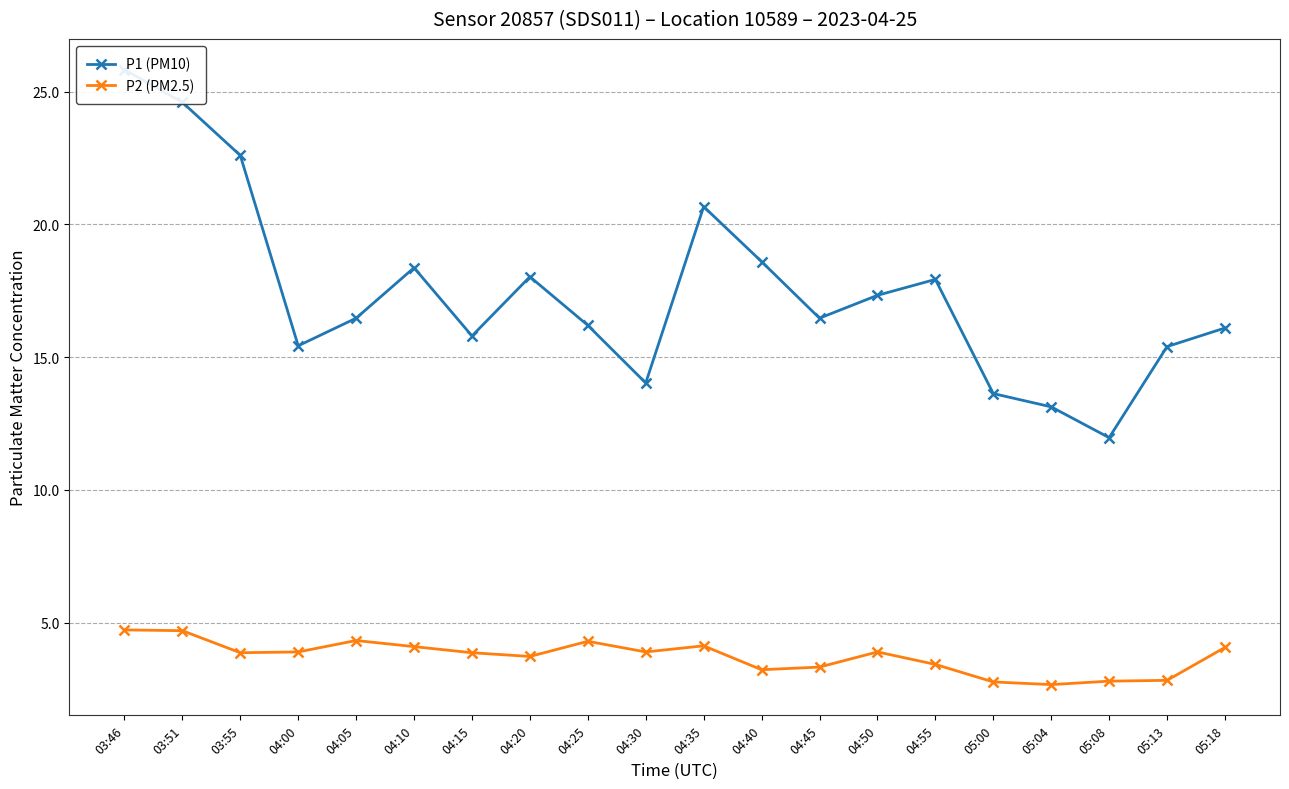

Rank the categories by P1 (PM10) value from highest to lowest.

03:46, 03:51, 03:55, 04:35, 04:40, 04:10, 04:20, 04:55, 04:50, 04:05, 04:45, 04:25, 05:18, 04:15, 04:00, 05:13, 04:30, 05:00, 05:04, 05:08